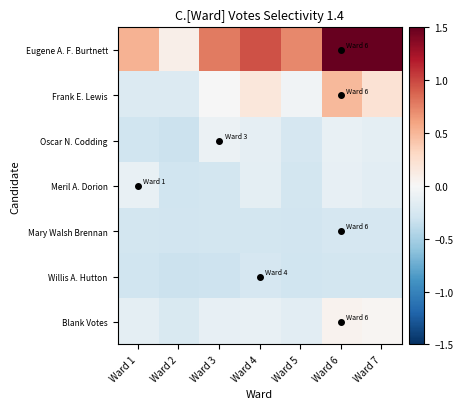

Between Ward 4 and Ward 3, which is larger?

Ward 4